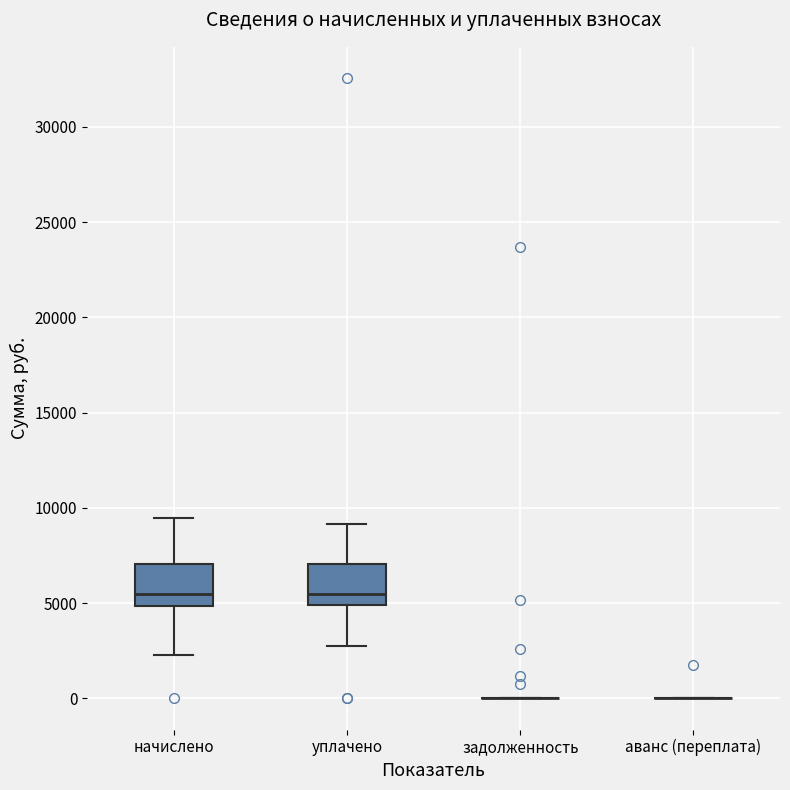

Reading left to right, read every box against the y-axis: the position of its median line, the range the box covers, and the ends of its whiskers. The values are not printed on the chart, so give them approximately, as read against the axis.

начислено: median 5500, box 5000 to 7000, whiskers 2500 to 9500
уплачено: median 5500, box 5000 to 7000, whiskers 3000 to 9000
задолженность: box collapsed to a line at 0, whiskers 0 to 0
аванс (переплата): box collapsed to a line at 0, whiskers 0 to 0